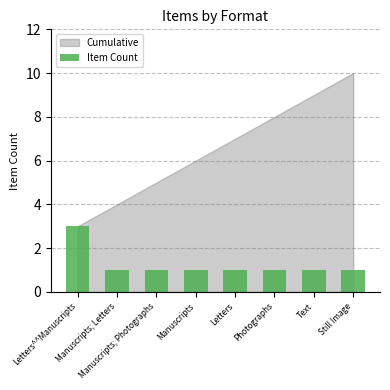

What is the ratio of the value at Manuscripts; Photographs to the value at Text?

1.0